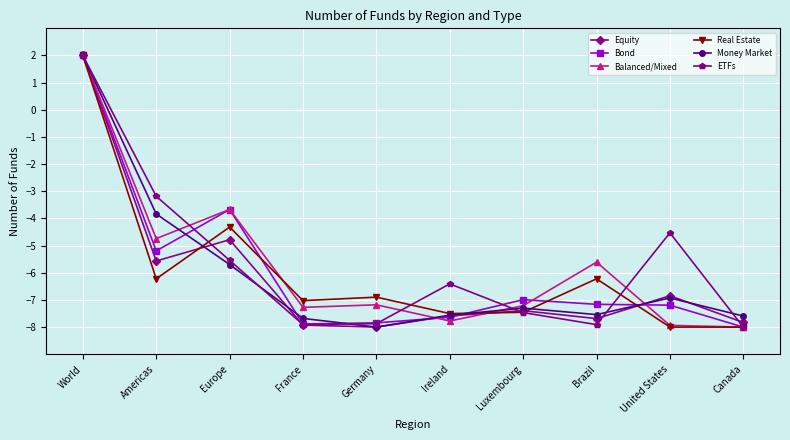

What are all the series names shown in the legend?

Equity, Bond, Balanced/Mixed, Real Estate, Money Market, ETFs